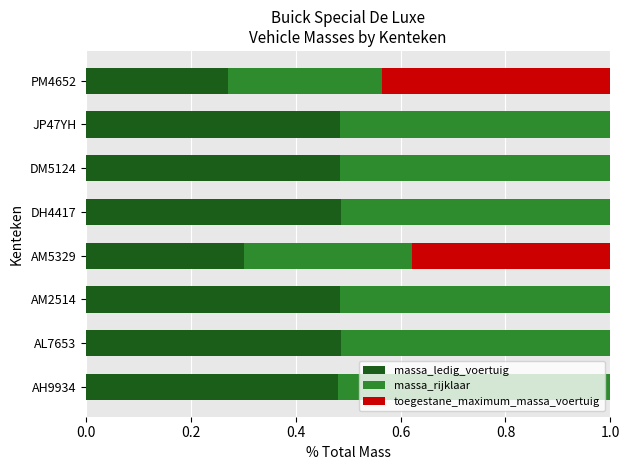

What is the total value across all series at AH9934?

1.0